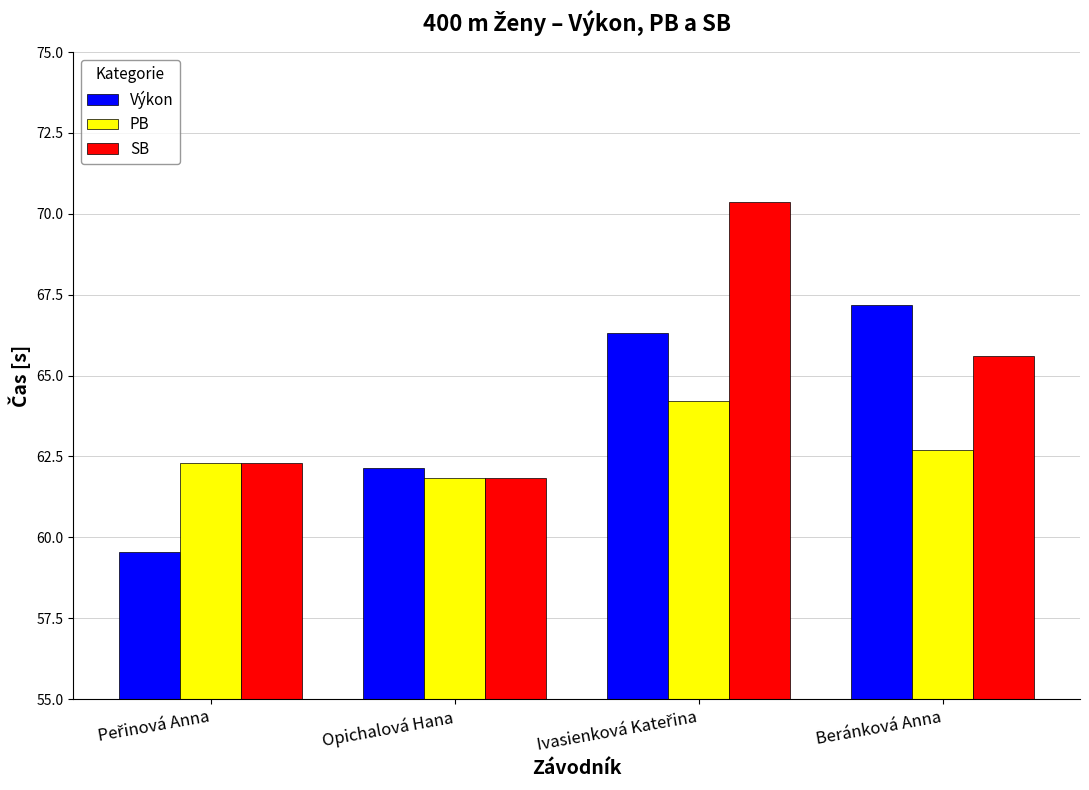

Which series has the widest spread of values?

SB